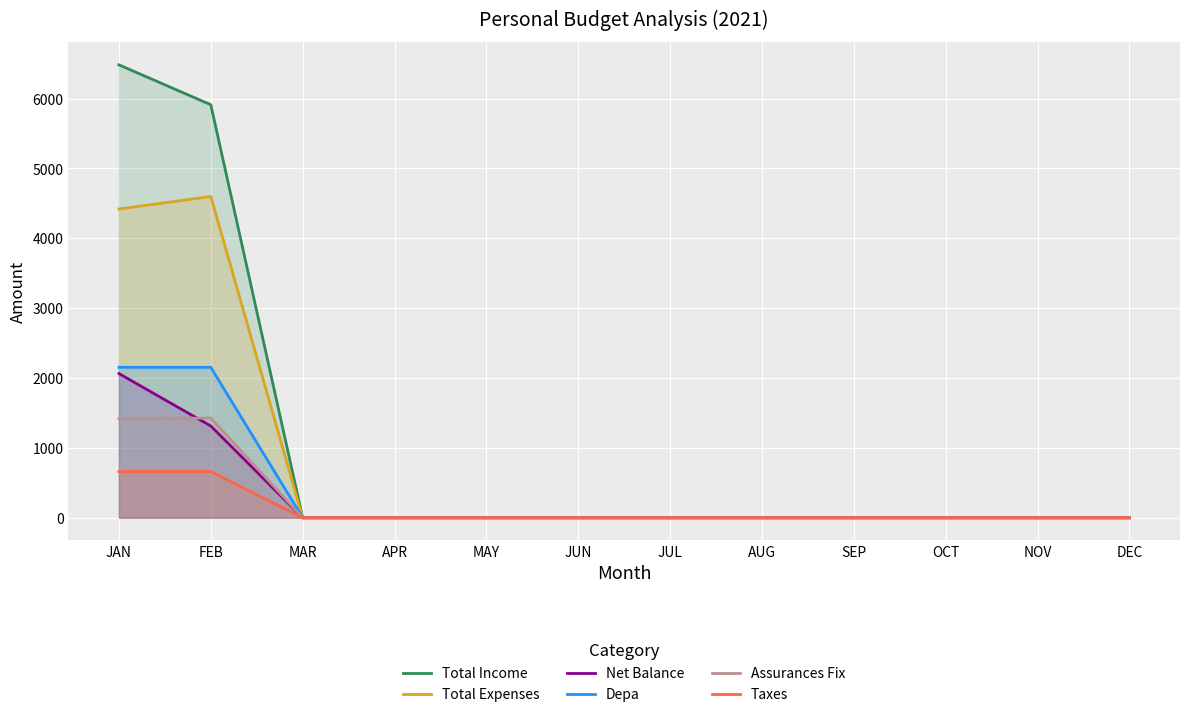

Reading right to left, list all the values displayed in this chart.

Total Income: DEC=0.0	NOV=0.0	OCT=0.0	SEP=0.0	AUG=0.0	JUL=0.0	JUN=0.0	MAY=0.0	APR=0.0	MAR=0.0	FEB=5911.0	JAN=6482.0
Total Expenses: DEC=0.0	NOV=0.0	OCT=0.0	SEP=0.0	AUG=0.0	JUL=0.0	JUN=0.0	MAY=0.0	APR=0.0	MAR=0.0	FEB=4598.1	JAN=4418.6
Net Balance: DEC=0.0	NOV=0.0	OCT=0.0	SEP=0.0	AUG=0.0	JUL=0.0	JUN=0.0	MAY=0.0	APR=0.0	MAR=0.0	FEB=1313.0	JAN=2063.4
Depa: DEC=0.0	NOV=0.0	OCT=0.0	SEP=0.0	AUG=0.0	JUL=0.0	JUN=0.0	MAY=0.0	APR=0.0	MAR=0.0	FEB=2153.0	JAN=2153.0
Assurances Fix: DEC=0.0	NOV=0.0	OCT=0.0	SEP=0.0	AUG=0.0	JUL=0.0	JUN=0.0	MAY=0.0	APR=0.0	MAR=0.0	FEB=1426.8	JAN=1419.2
Taxes: DEC=0.0	NOV=0.0	OCT=0.0	SEP=0.0	AUG=0.0	JUL=0.0	JUN=0.0	MAY=0.0	APR=0.0	MAR=0.0	FEB=660.4	JAN=660.4